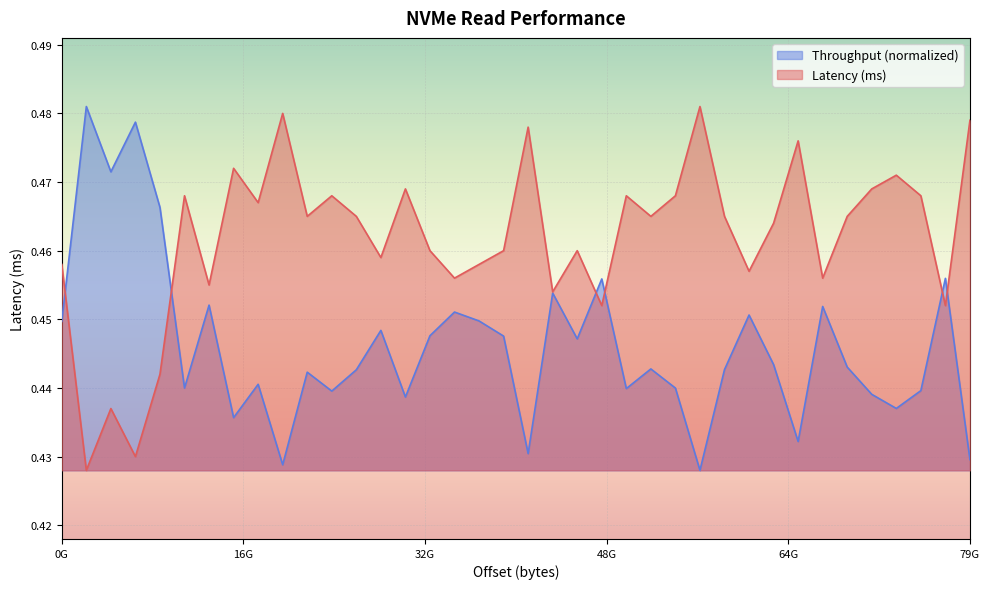

List the series in order of their overall mean, lowest first.

Throughput (normalized), Latency (ms)